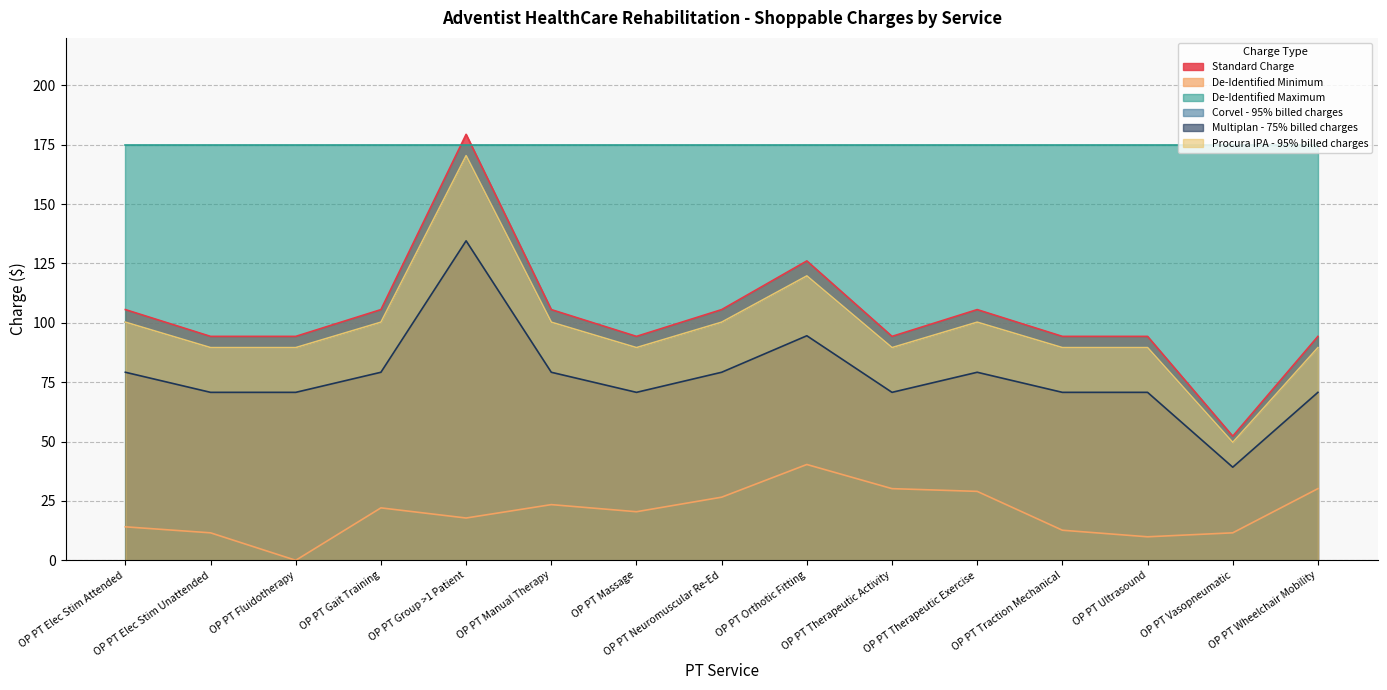

Does the chart have visible grid lines?

Yes